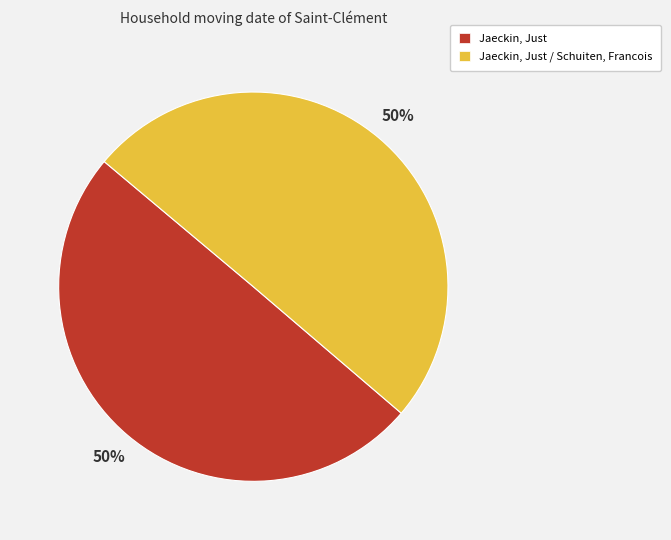

Combined, do Jaeckin, Just and Jaeckin, Just / Schuiten, Francois account for over 50%?

Yes